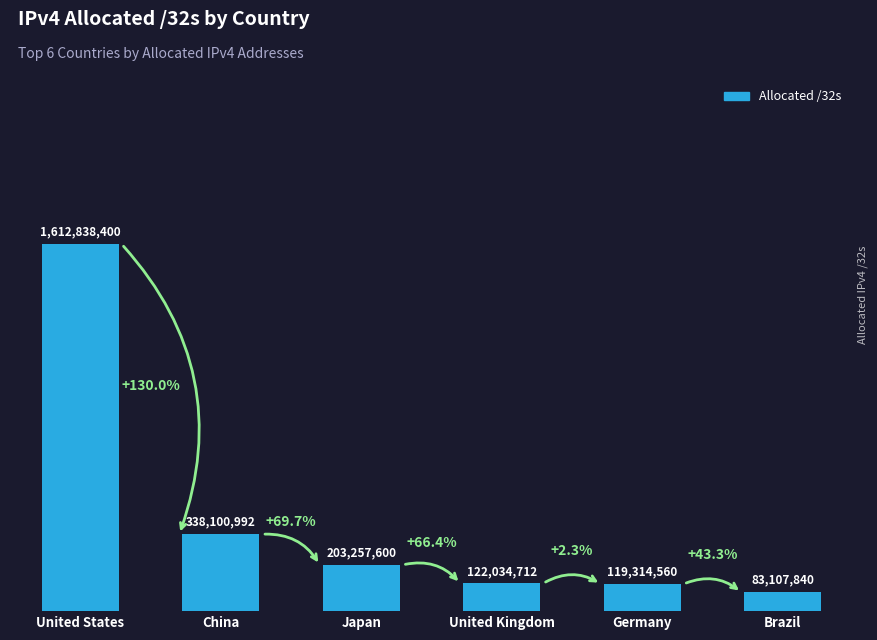

The chart shows a value of 65234321 at United Kingdom. True or false?

False